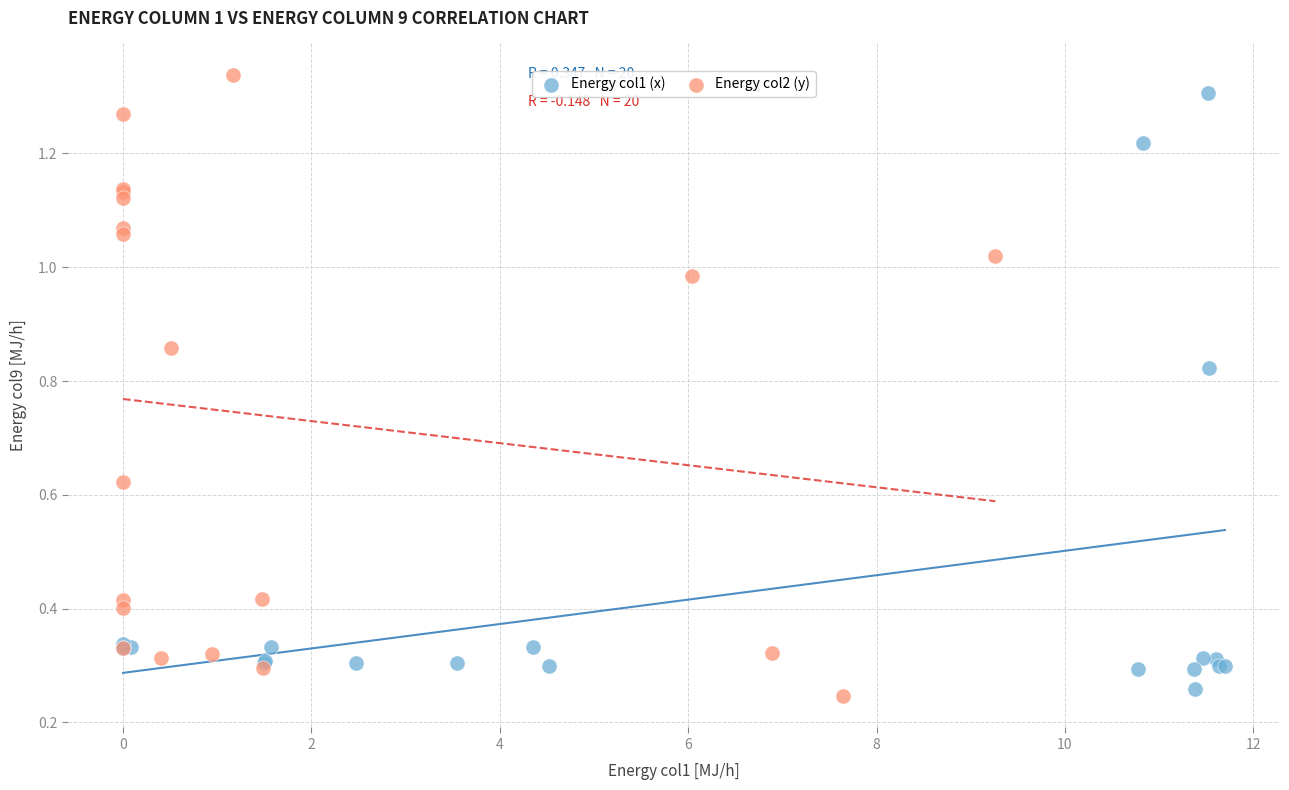

Which series contains the lowest Y value?

Energy col2 (y)